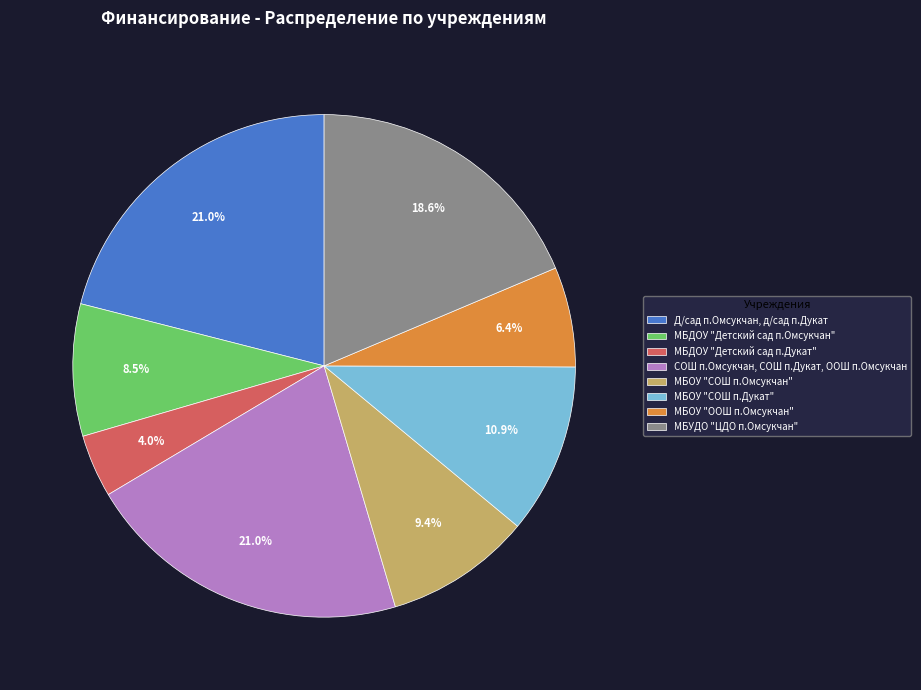

To the nearest percent, what is the average slice percentage?

12%